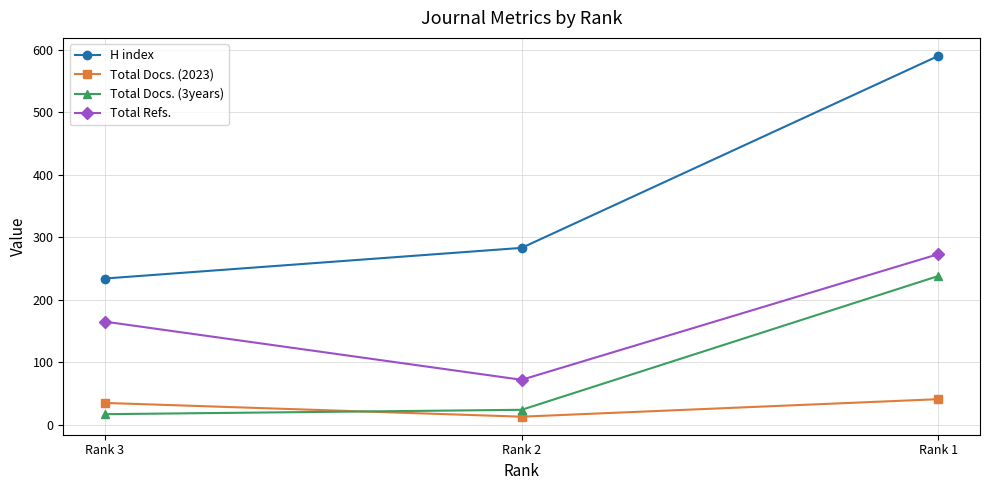

At which category is the sum across all series the highest?

Rank 1